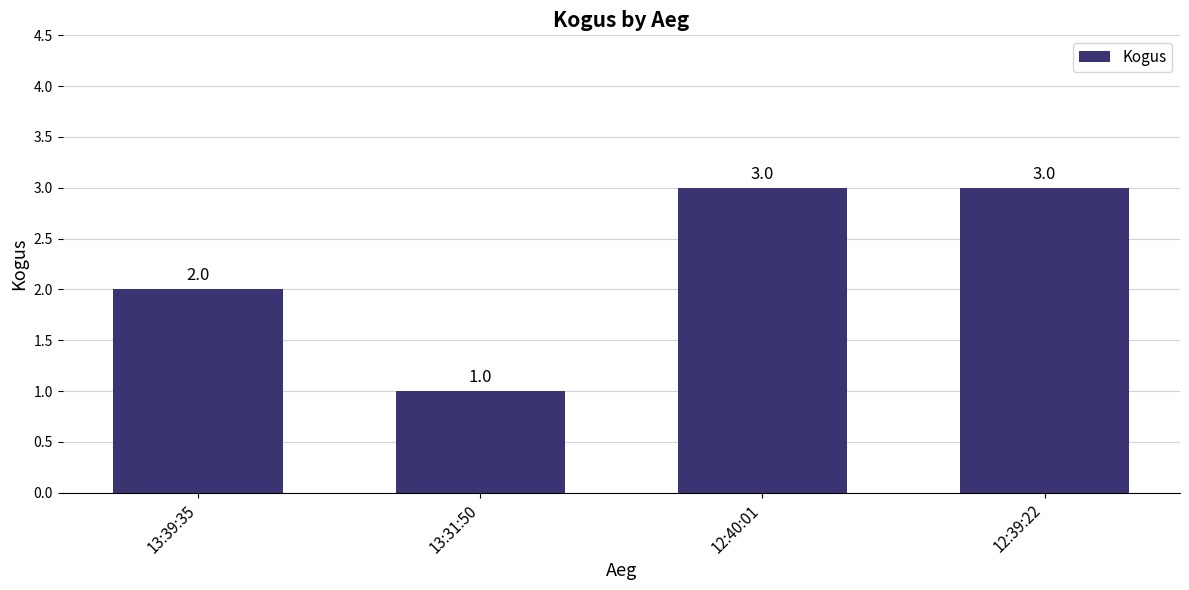

At which label is the value closest to 2?

13:39:35